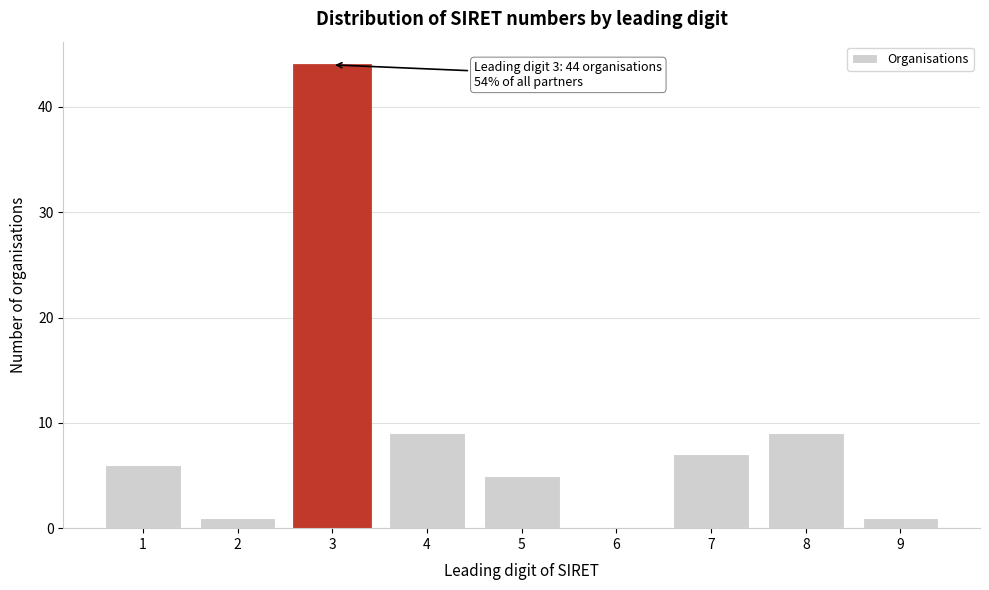

Reading right to left, transcribe all the data shown in this chart.

9=1	8=9	7=7	6=0	5=5	4=9	3=44	2=1	1=6